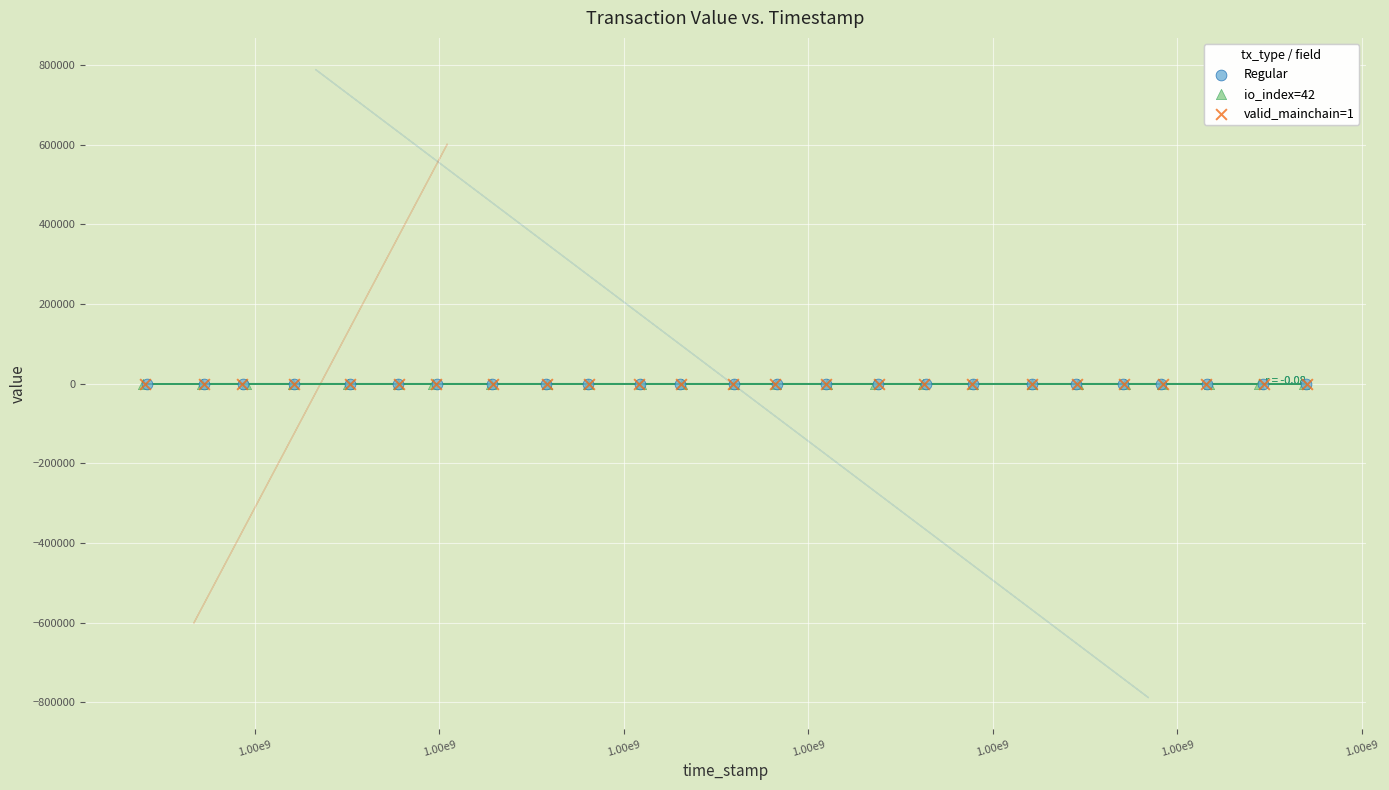

Which series has the widest spread of Y values?

io_index=42